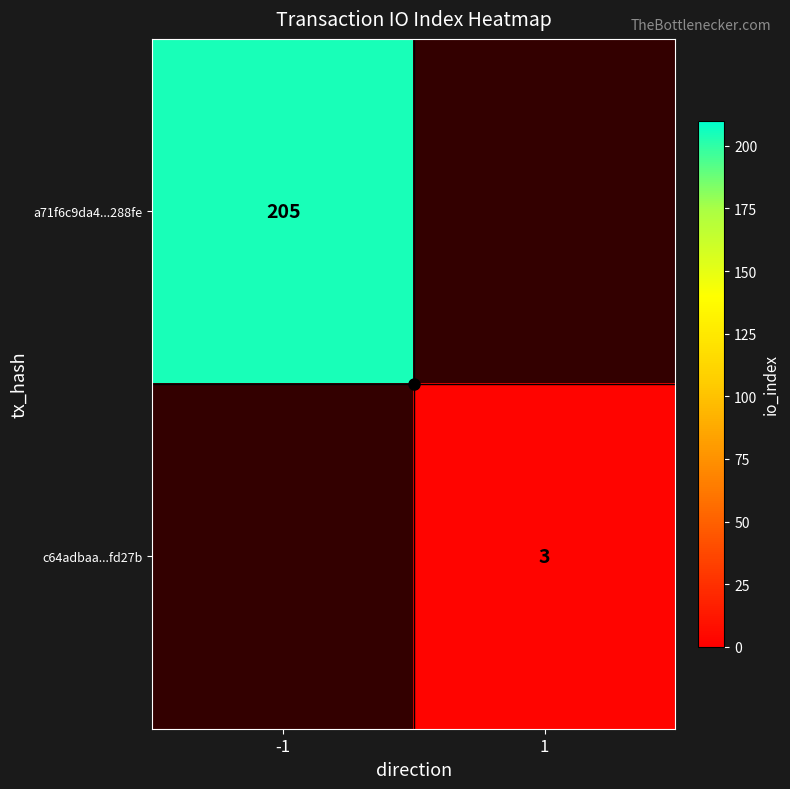

The value of a71f6c9da4...288fe at -1 is 205. True or false?

True